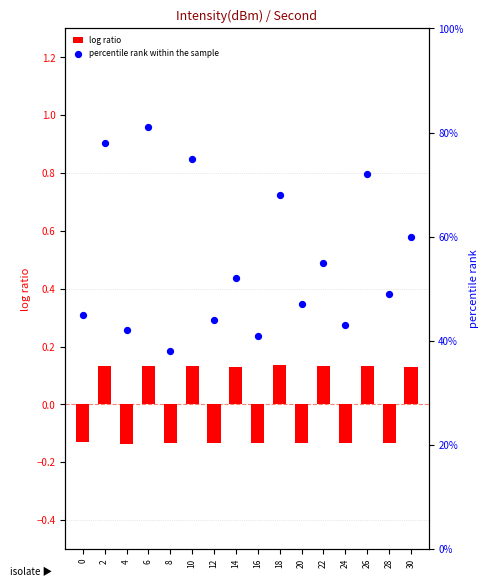

Is the value of log ratio at 26 greater than the value of percentile rank within the sample at 12?

No